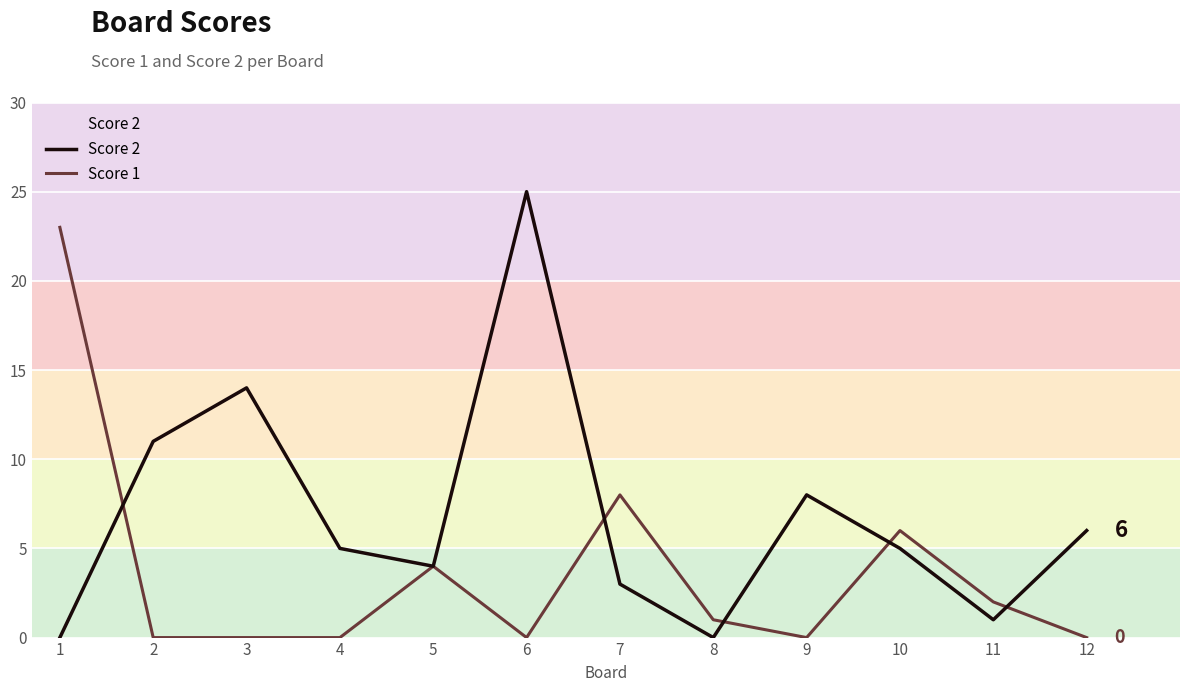

List the series in order of their overall mean, highest first.

Score 2, Score 1